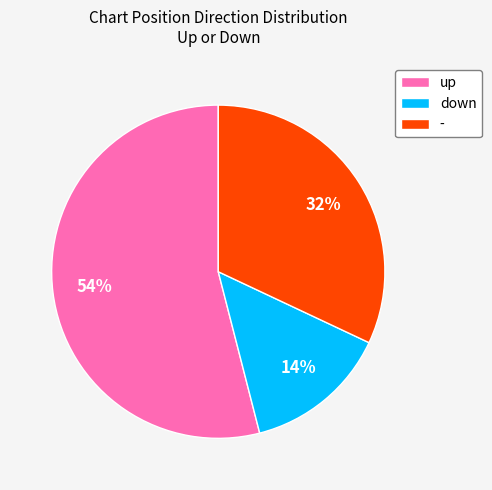

What is the ratio of the value at - to the value at down?

2.3